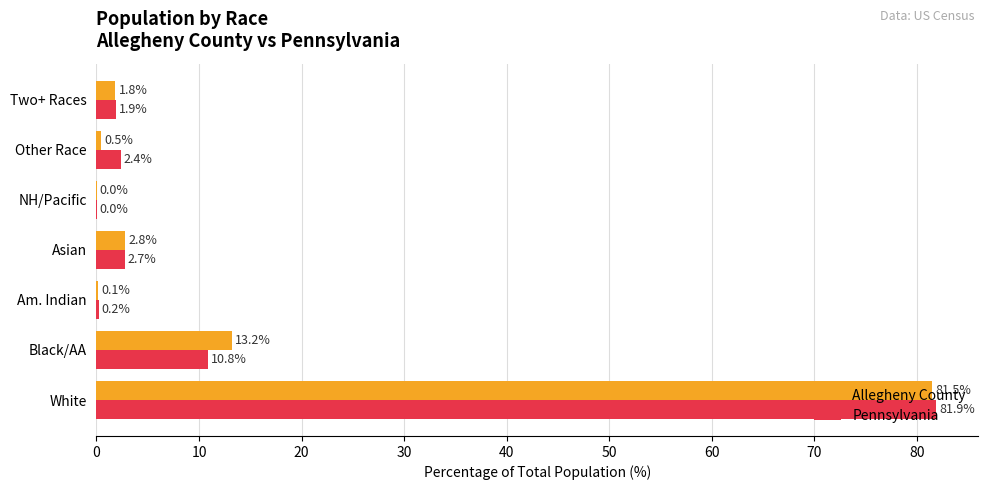

Between Black/AA and Other Race, which series saw the biggest shift?

Allegheny County